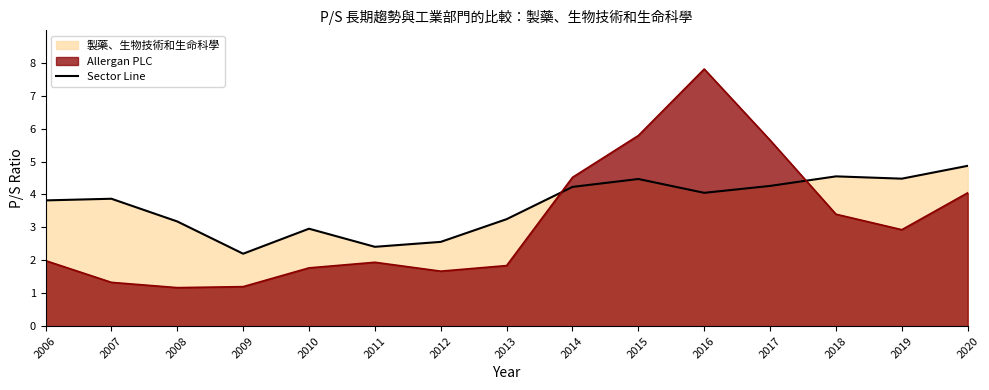

What is the difference between the maximum and second lowest values?

2.5